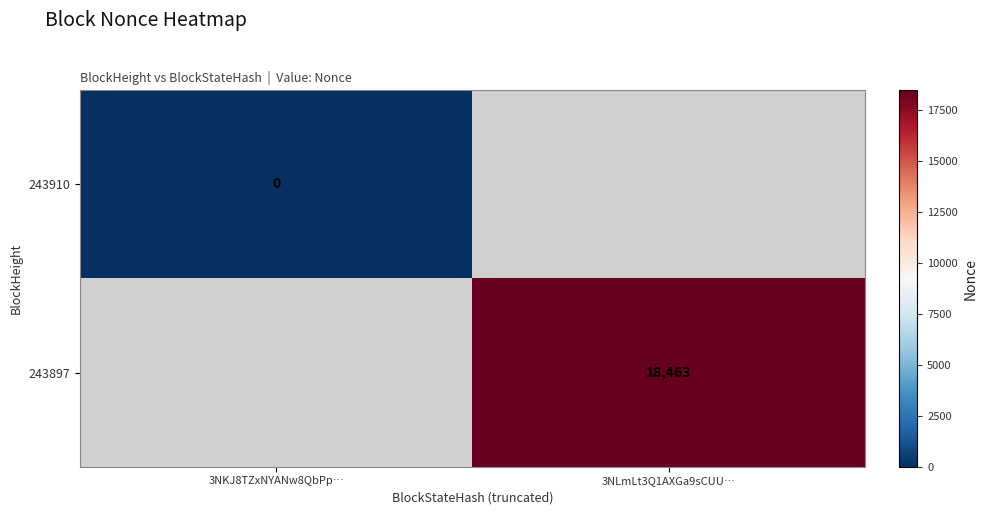

How many categories are shown in the chart?

2